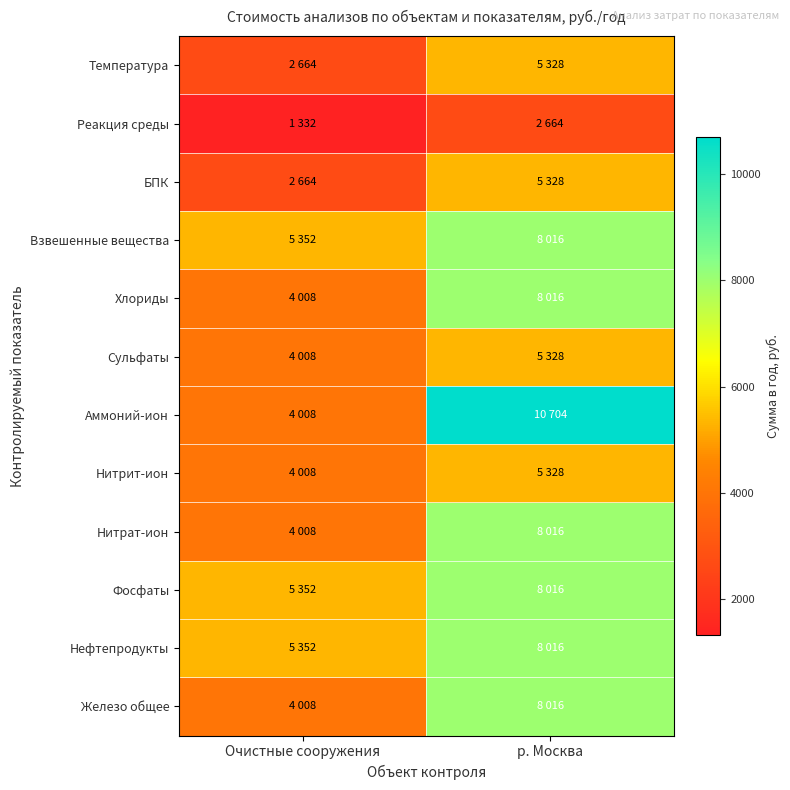

What is the spread (max minus min) of values at р. Москва?

8040